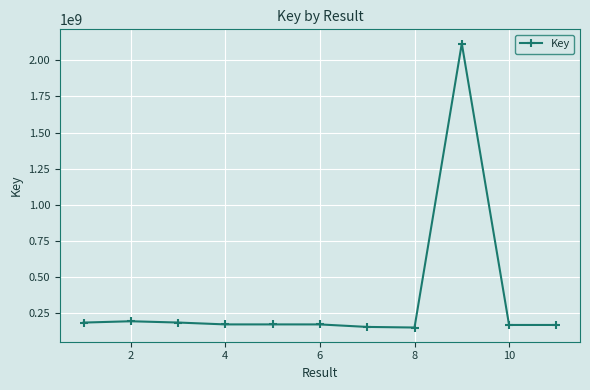

What is the average value?

346534164